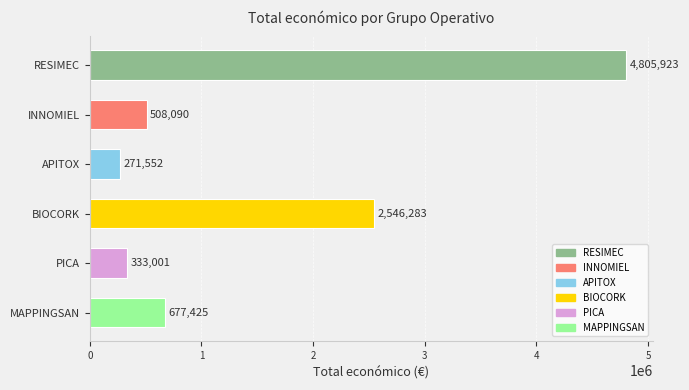

How many bars are there in total?

6